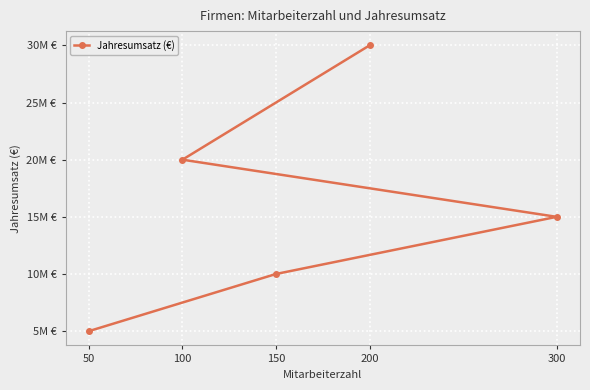

How many values are between 10000000 and 20000000?

3